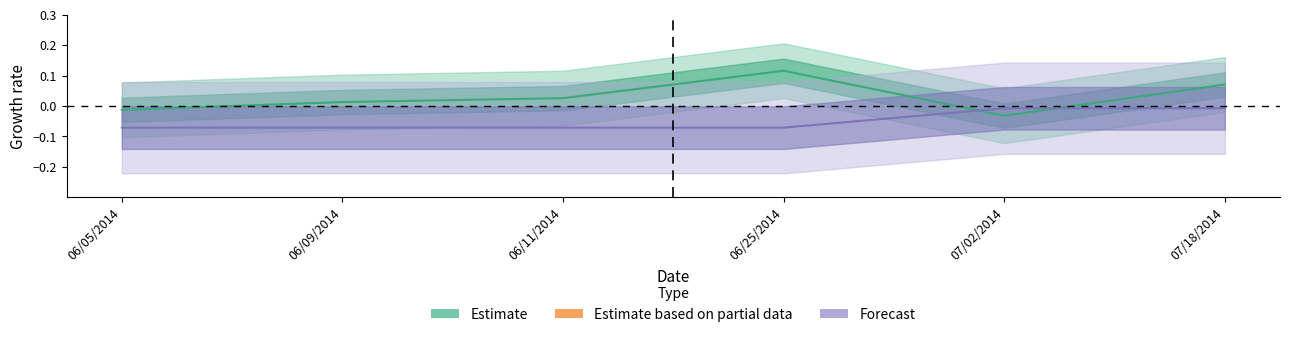

Reading left to right, transcribe all the data shown in this chart.

Startday: -0.0	0.0	0.0	0.1	-0.0	0.1
Startmonth: -0.1	-0.1	-0.1	-0.1	-0.0	-0.0